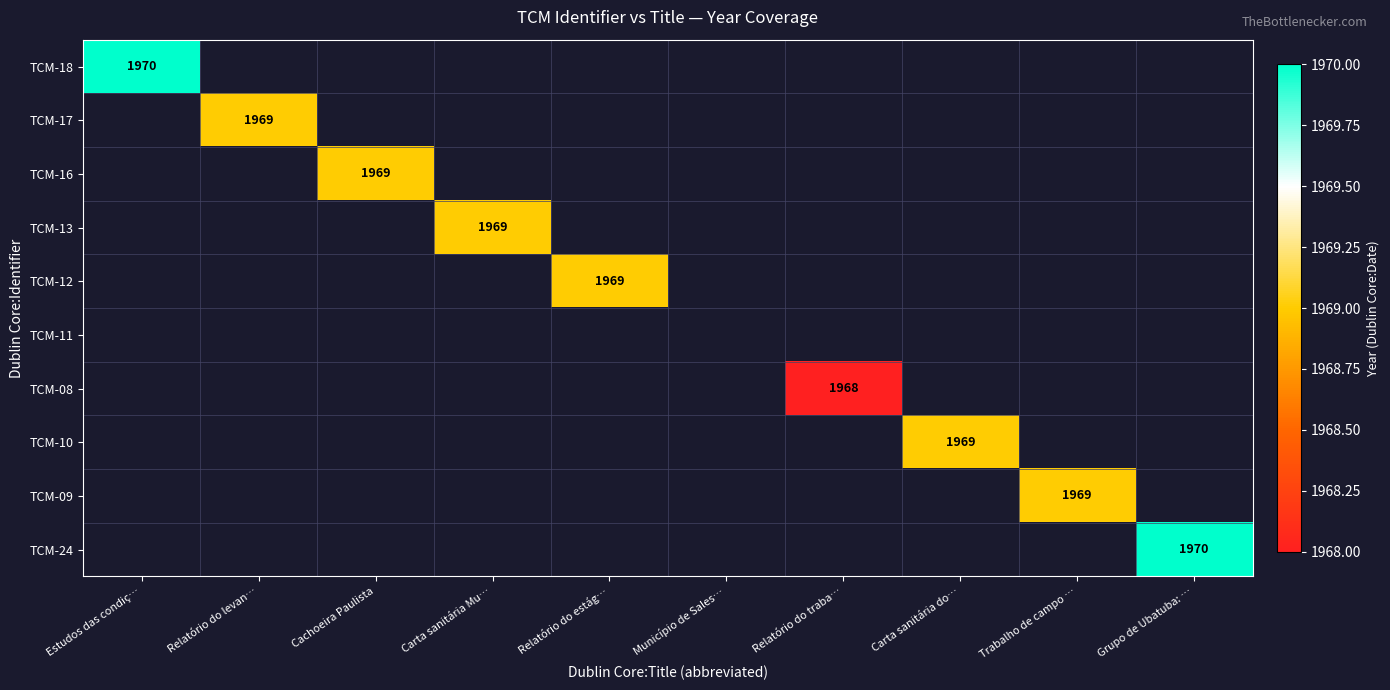

Which category has the lowest value across all series?

Relatório do traba…